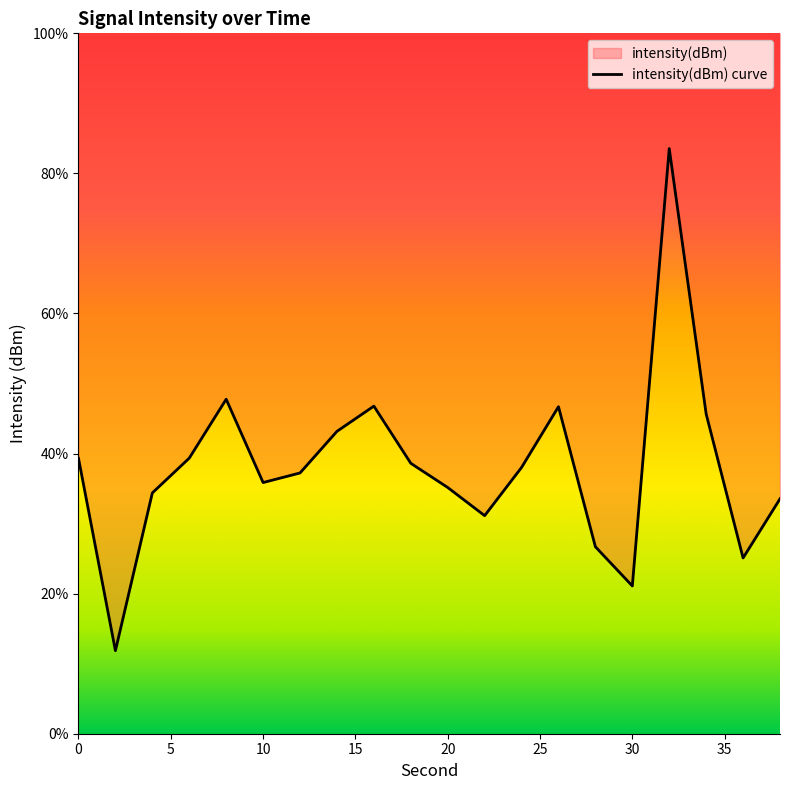

What is the change in value from 24 to 26?

+8.7